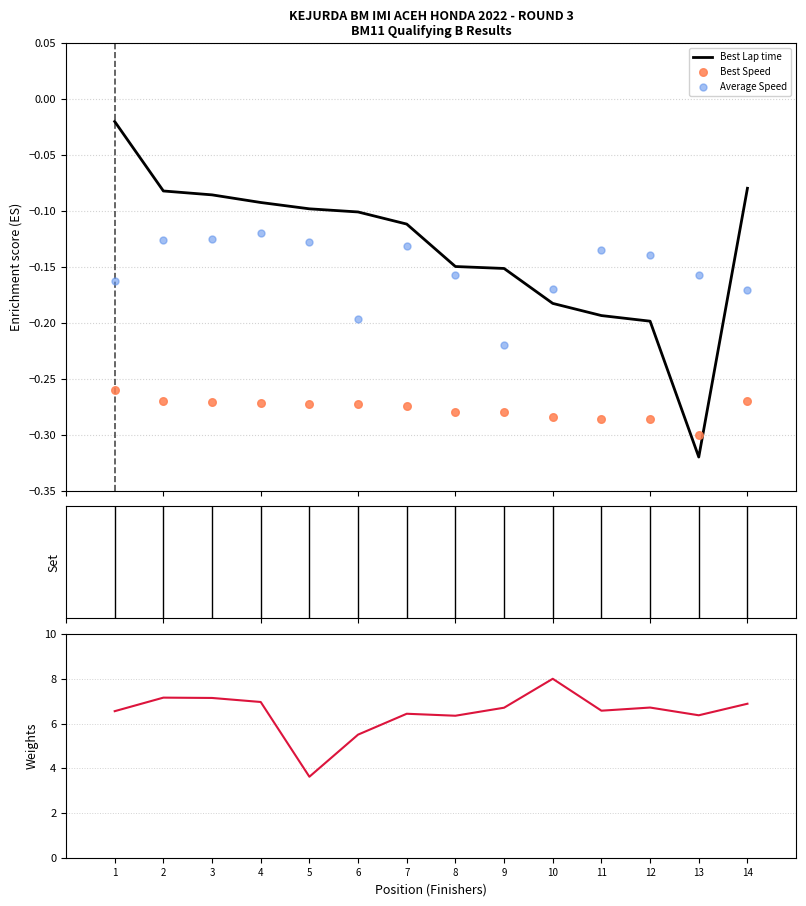

At how many categories does at least one series exceed 6?

12